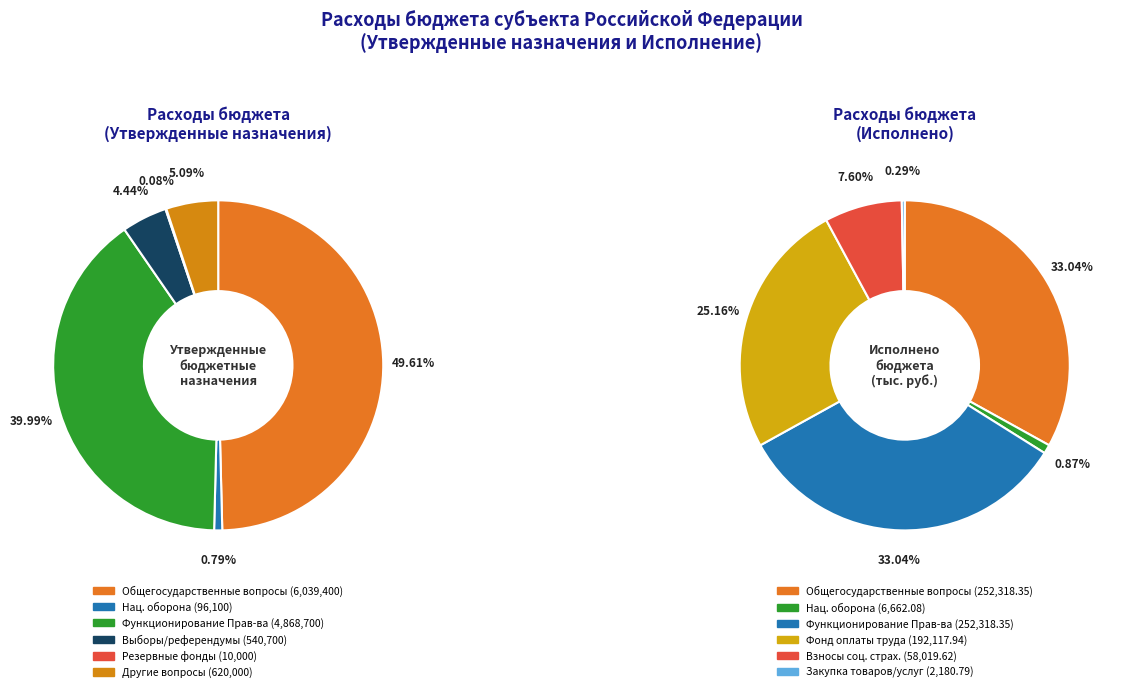

Which category has the smallest portion of the pie?

Резервные фонды